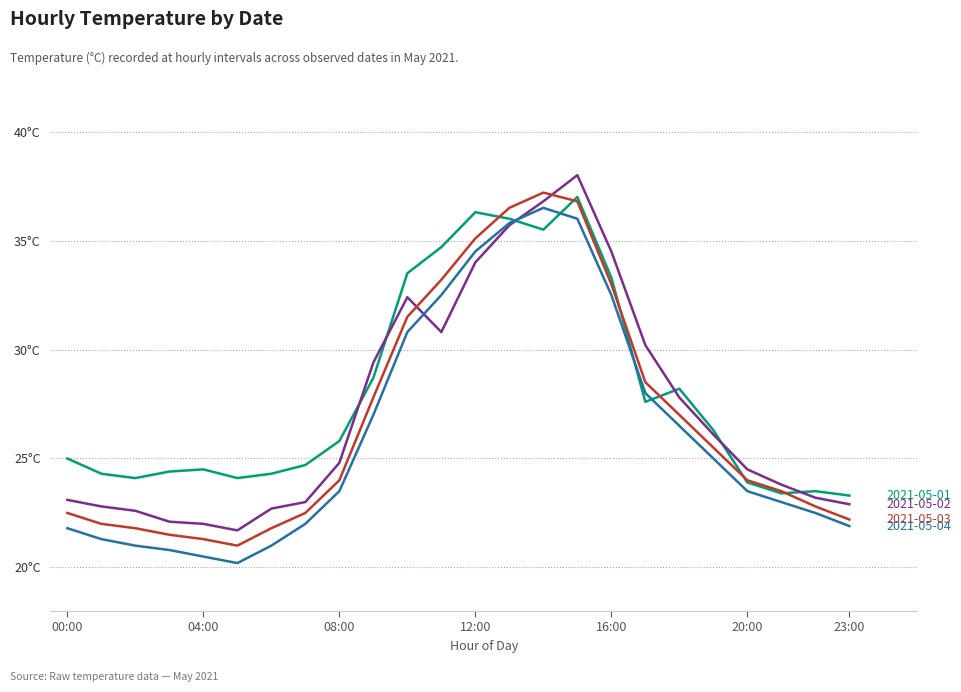

Does the chart have visible grid lines?

Yes